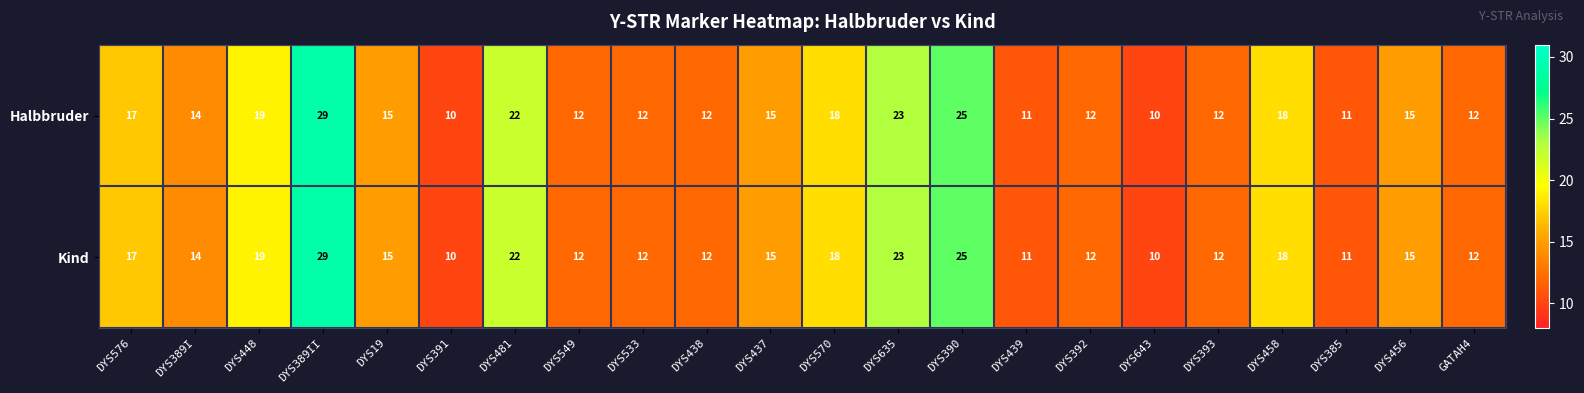

Where is Halbbruder nearest to the value 19?

DYS448